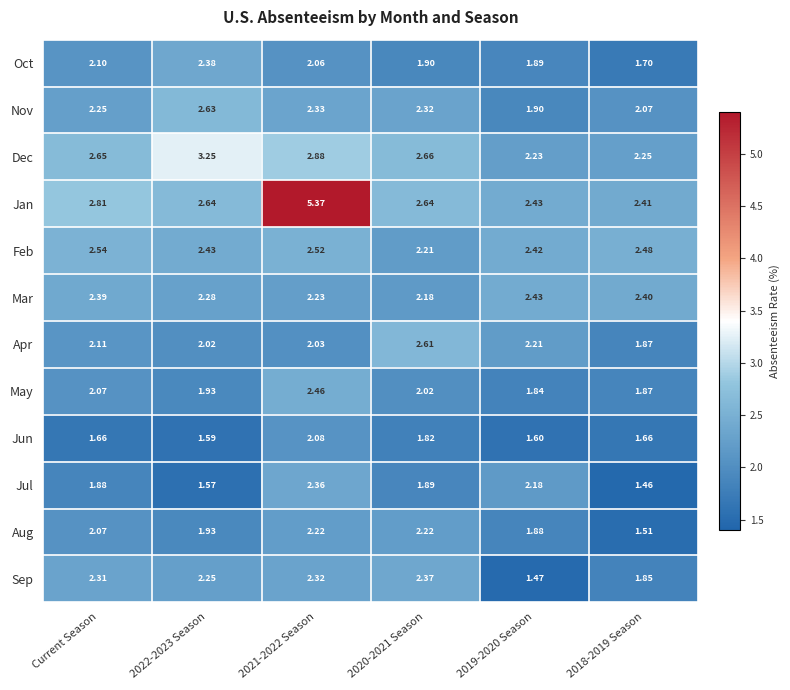

What is the difference between the highest and lowest values at 2020-2021 Season?

0.8